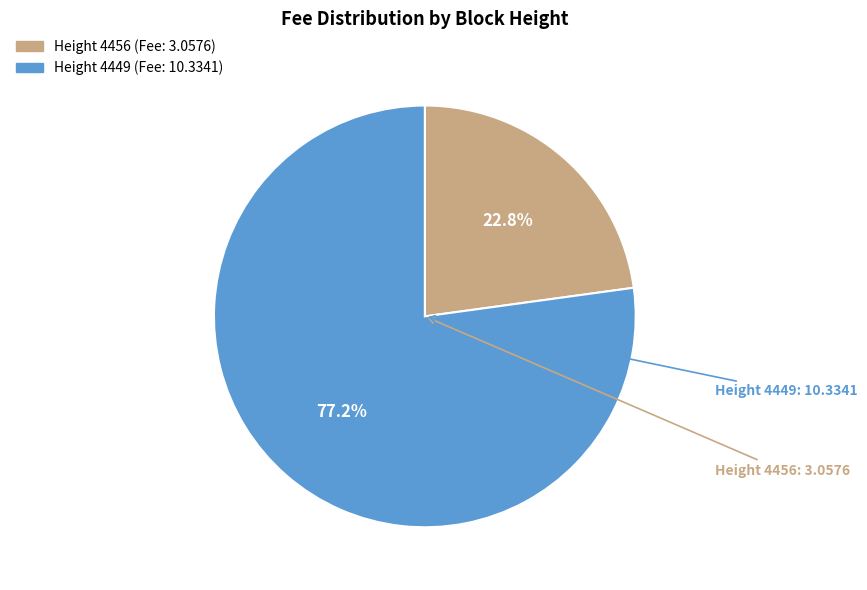

Is there a majority slice in this chart?

Yes